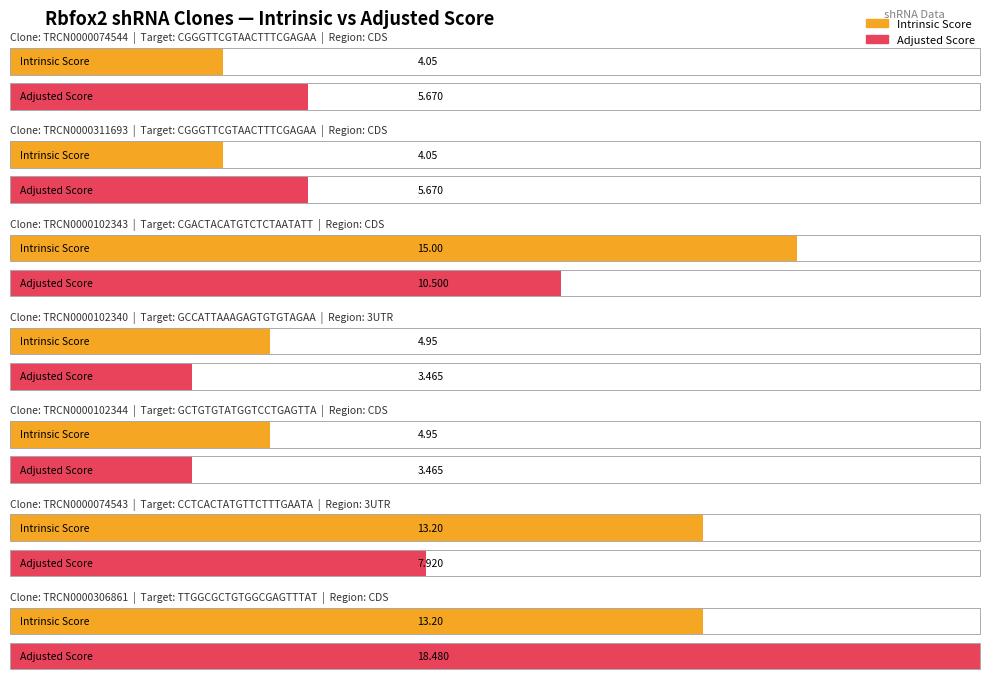

Read the Intrinsic Score value at GCTGTGTATGGTCCTGAGTTA.

5.0